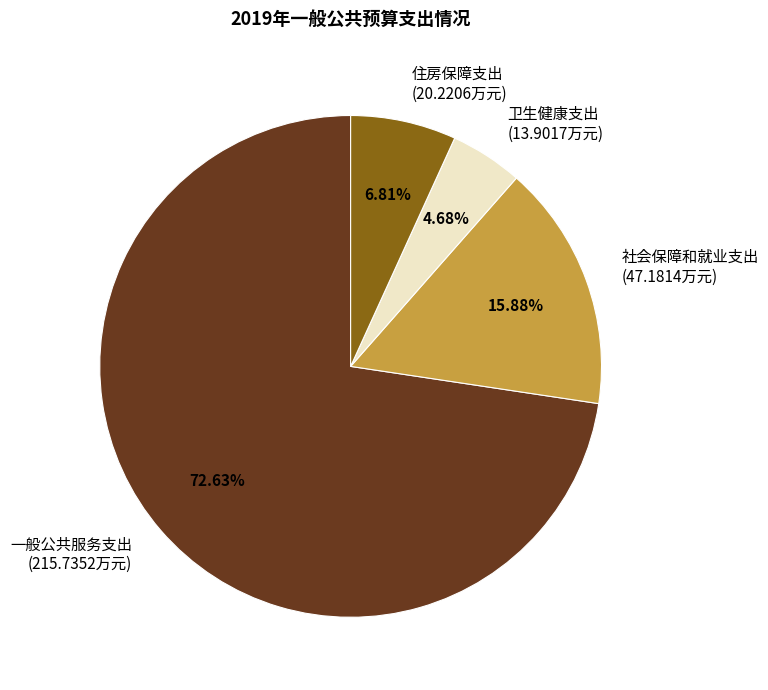

What is the majority slice?

一般公共服务支出